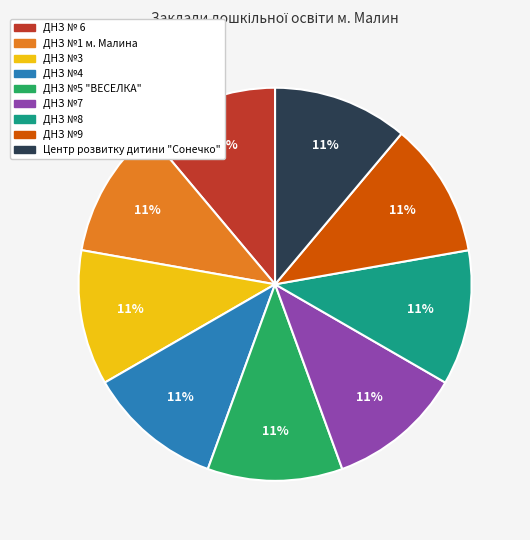

To the nearest percent, what is the combined percentage of ДНЗ №9 and ДНЗ №4?

22%